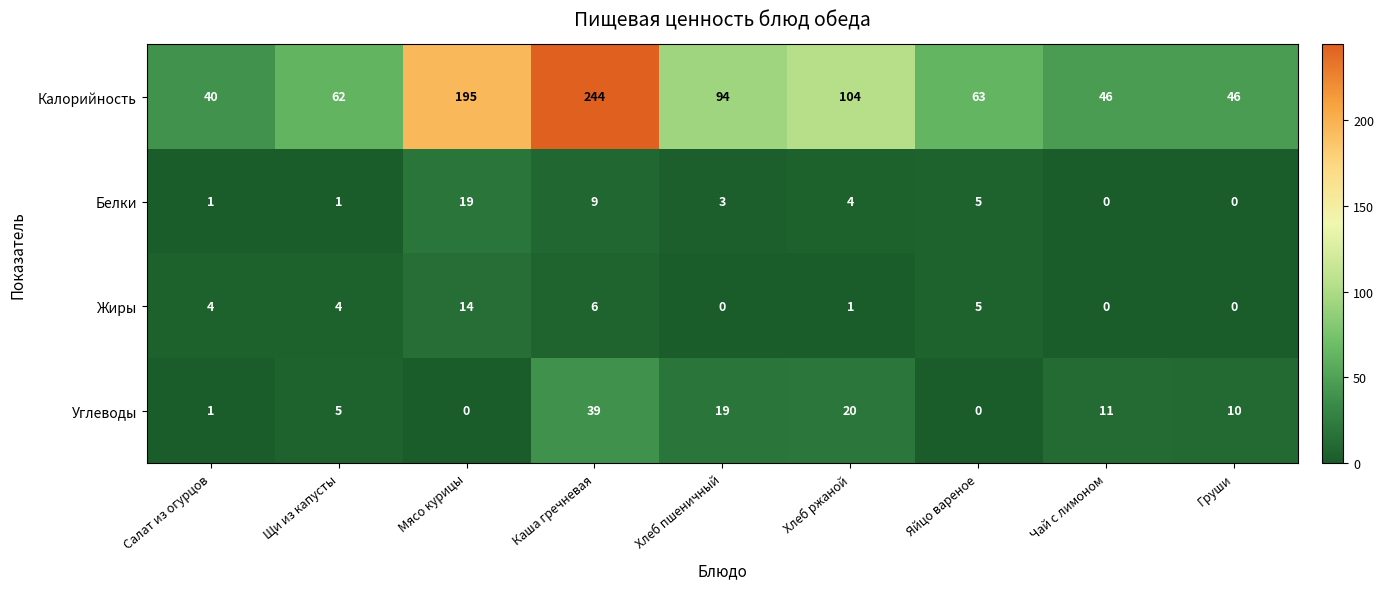

The Жиры series shows 1 at Хлеб ржаной. True or false?

True